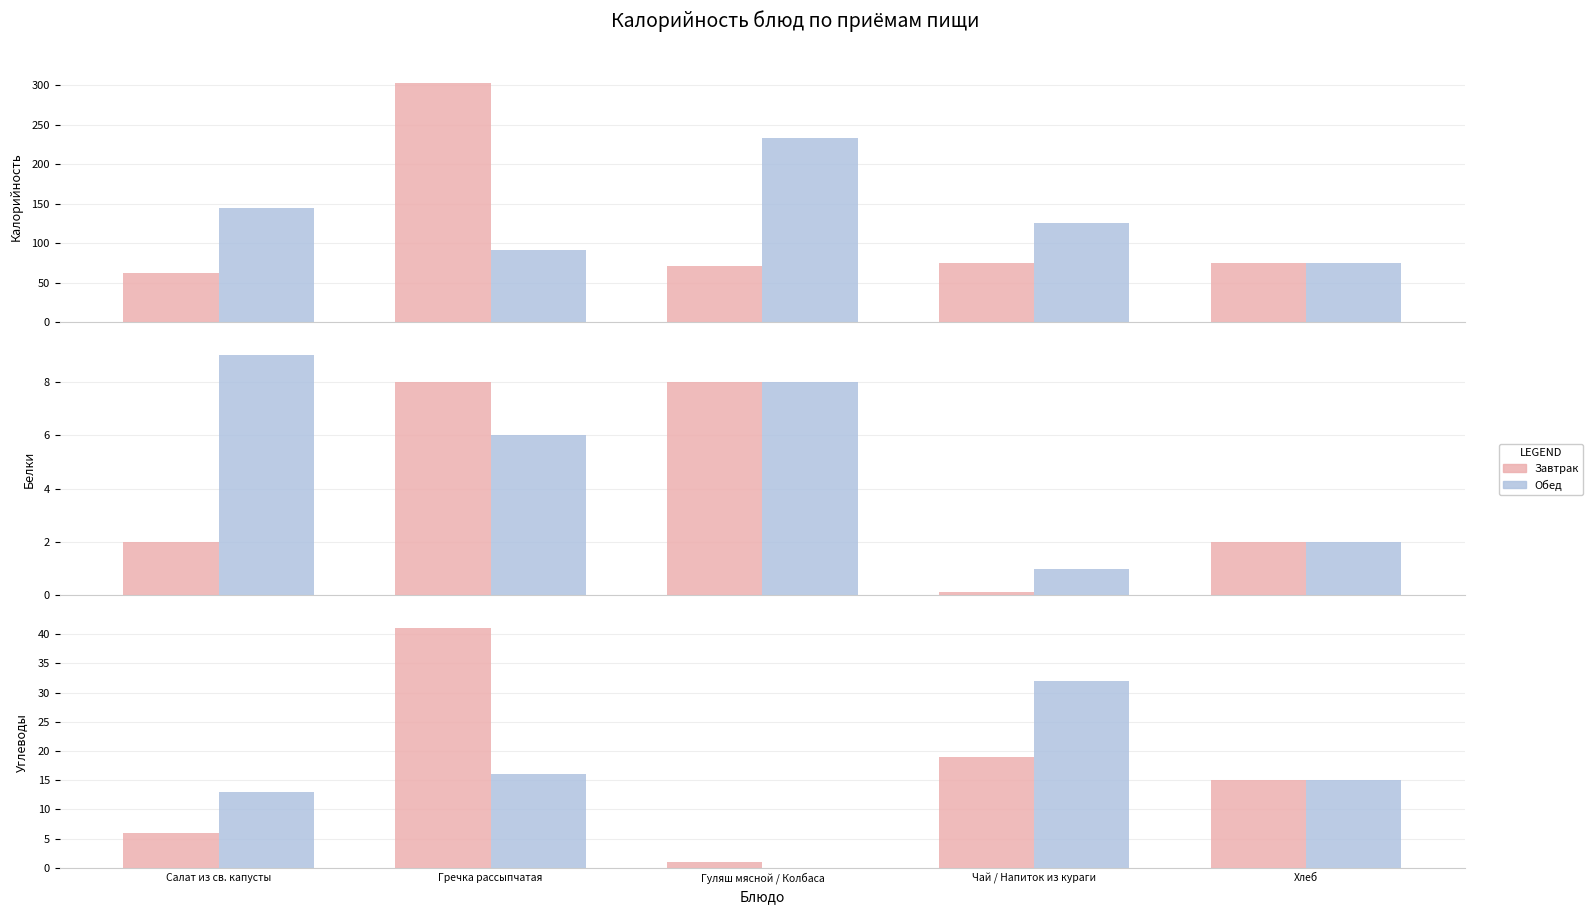

Does the chart contain stacked bars?

No